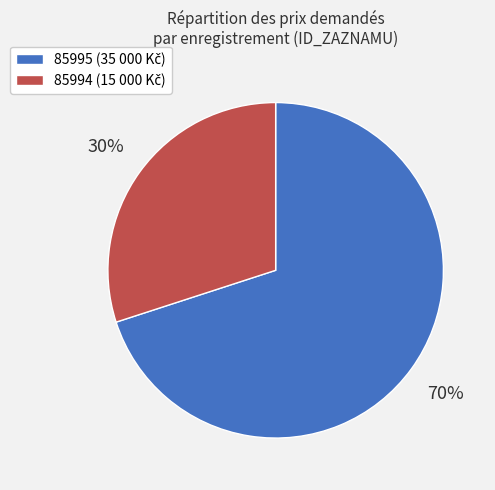

Is it true that 85994 is 43% of the pie?

False